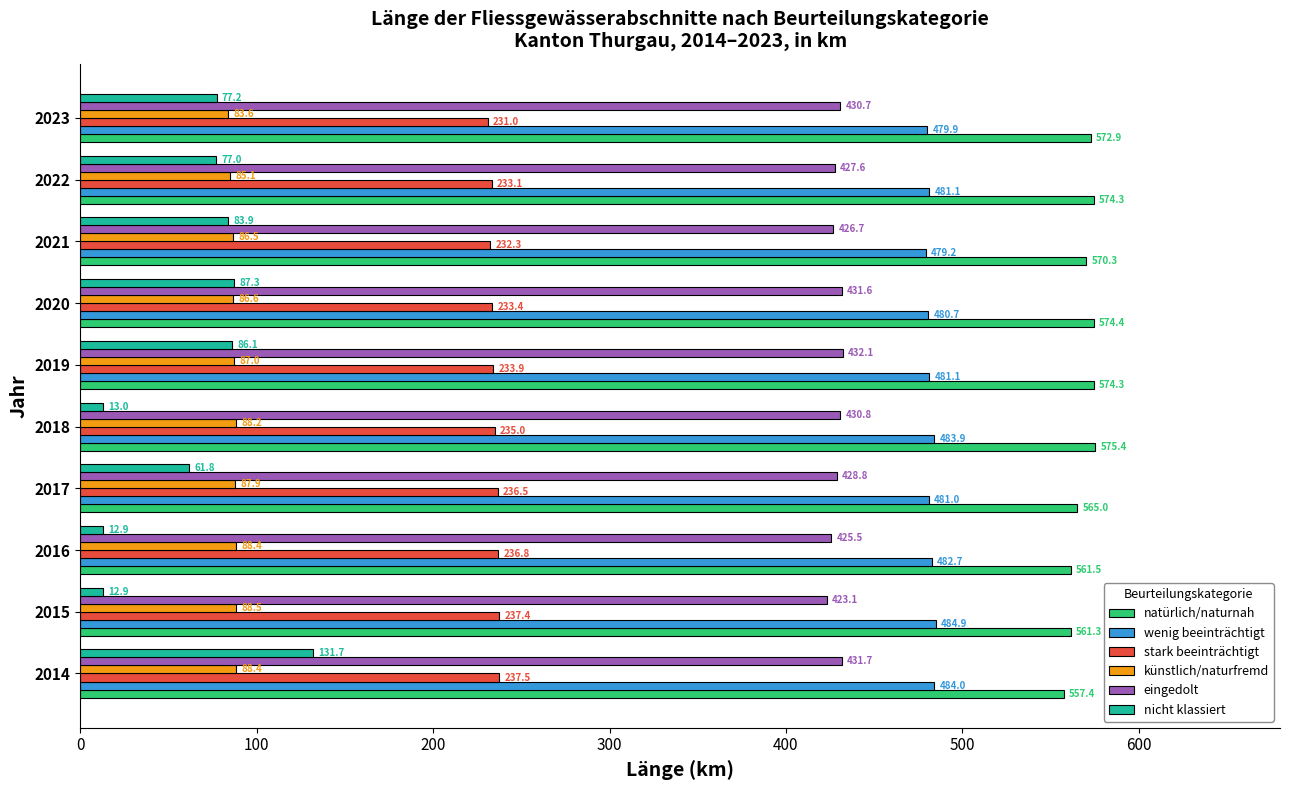

Is the value of wenig beeinträchtigt at 2023 greater than the value of künstlich/naturfremd at 2014?

Yes